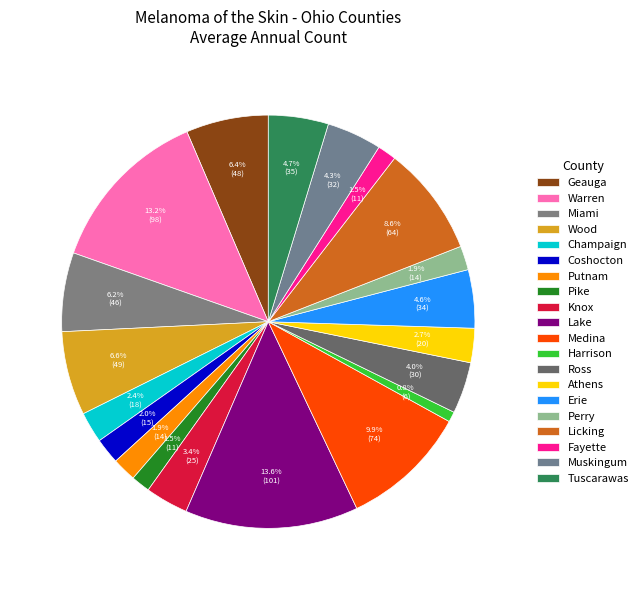

To the nearest percent, what percentage of the pie is Putnam?

2%